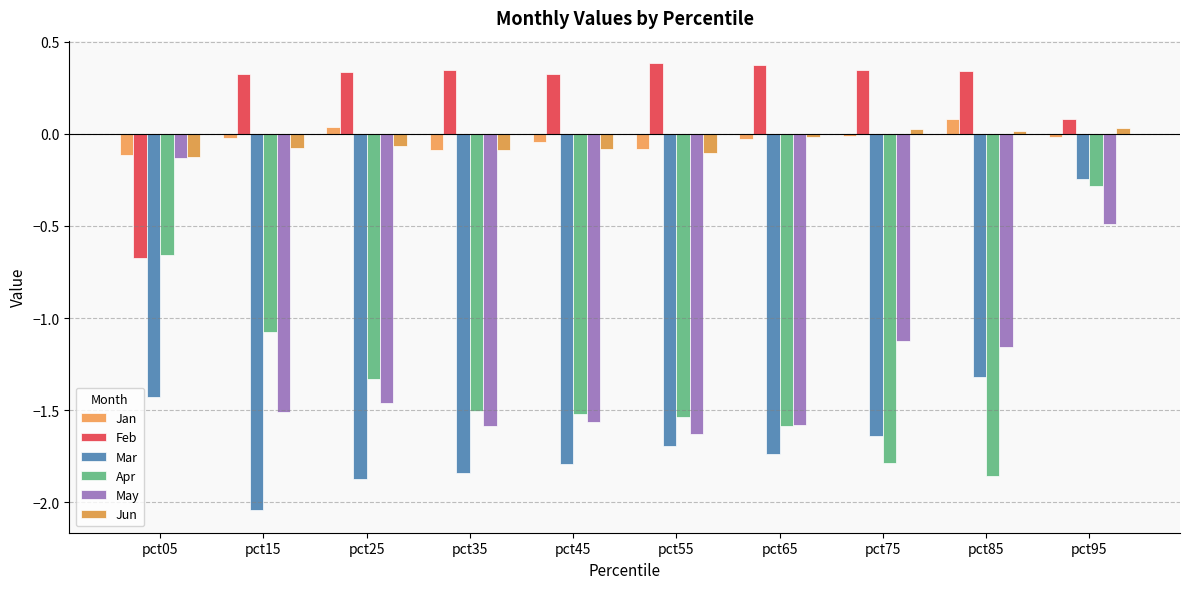

Where is Apr nearest to the value -1?

pct15